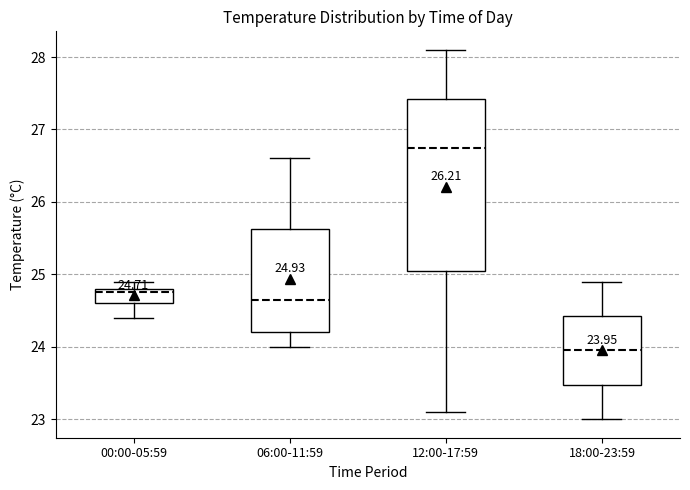

Which box's median line is the lowest?

18:00-23:59